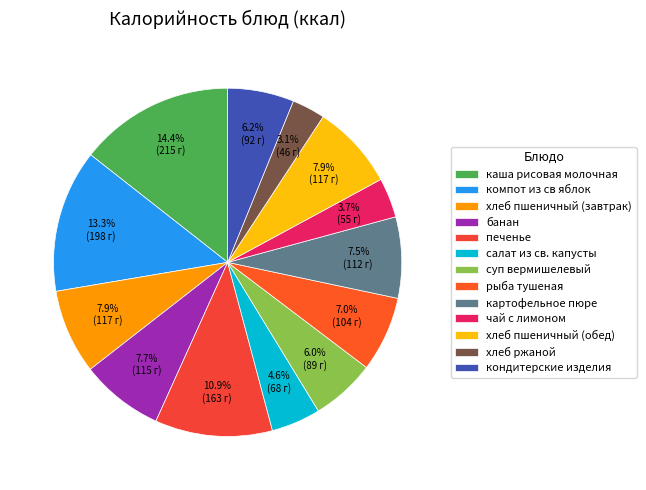

True or false: хлеб пшеничный (завтрак) accounts for 1% of the total.

False